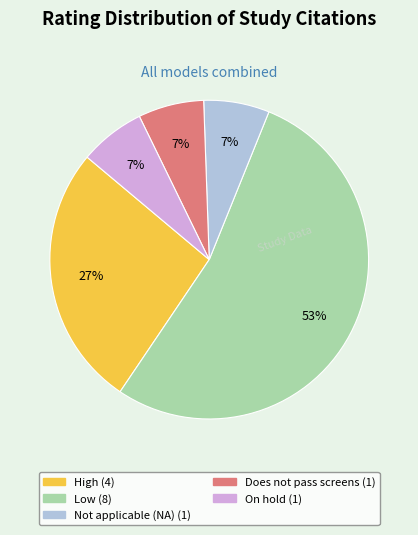

To the nearest percent, what is the average slice percentage?

20%